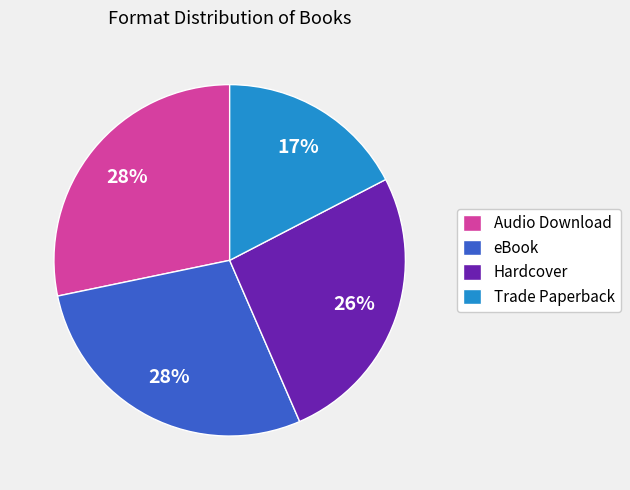

Does eBook account for over 50% of the chart?

No